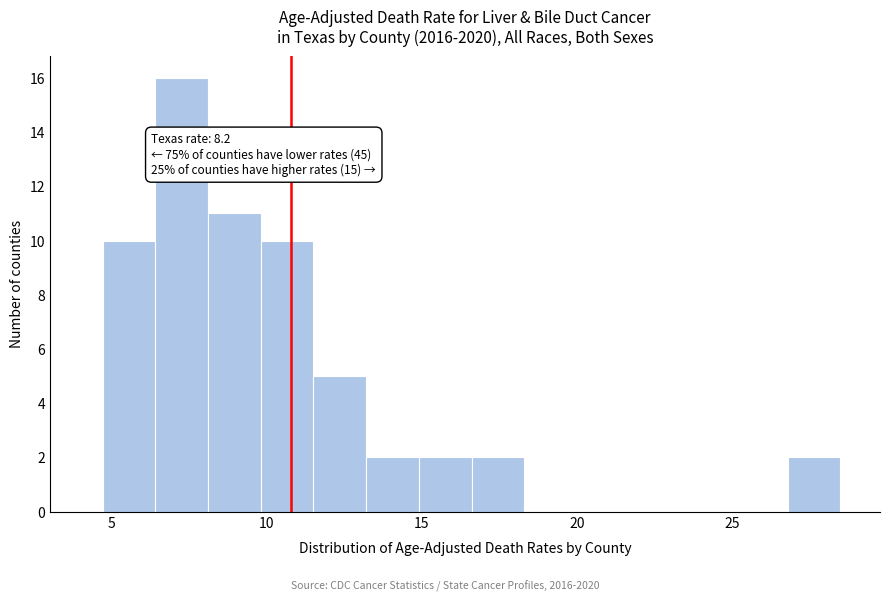

Around what value on the x-axis is the tallest bar? Give the approximate position of its centre, as read against the axis.

7.5